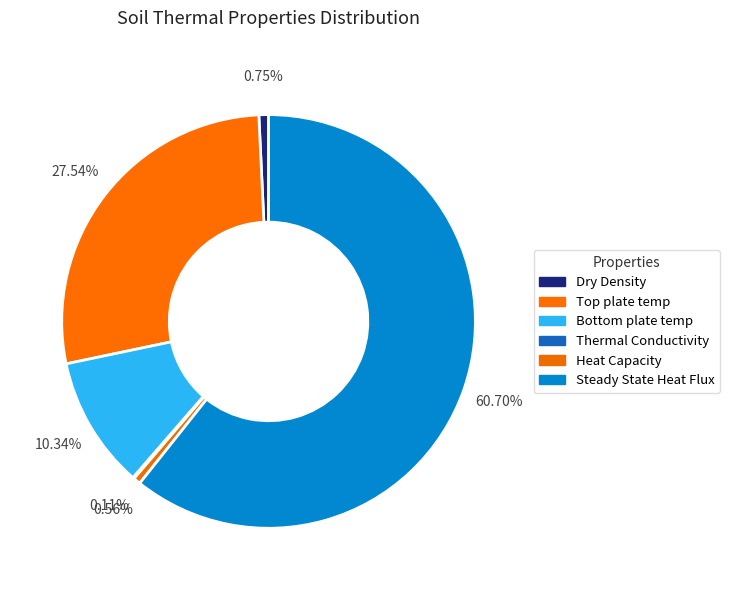

How many segments does this pie chart have?

6